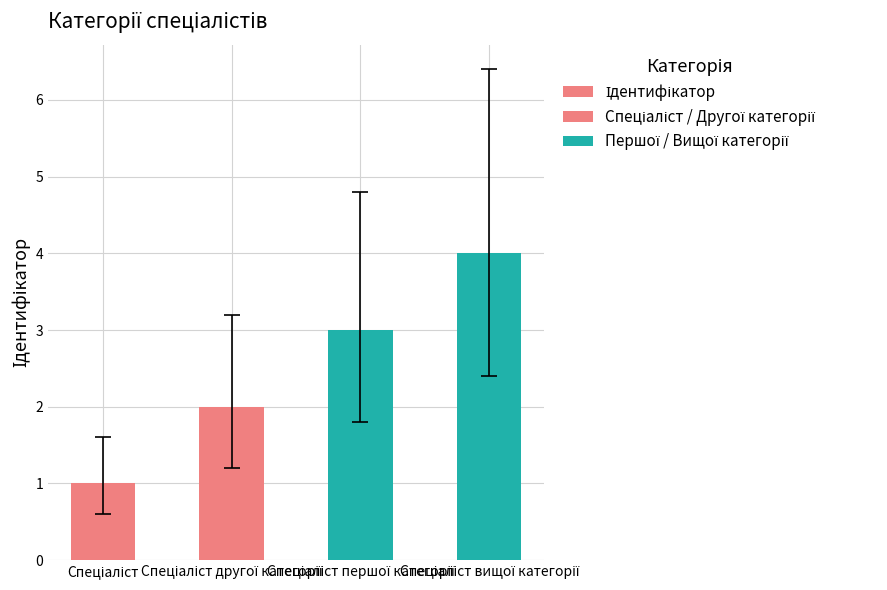

What is the smallest value displayed?

1